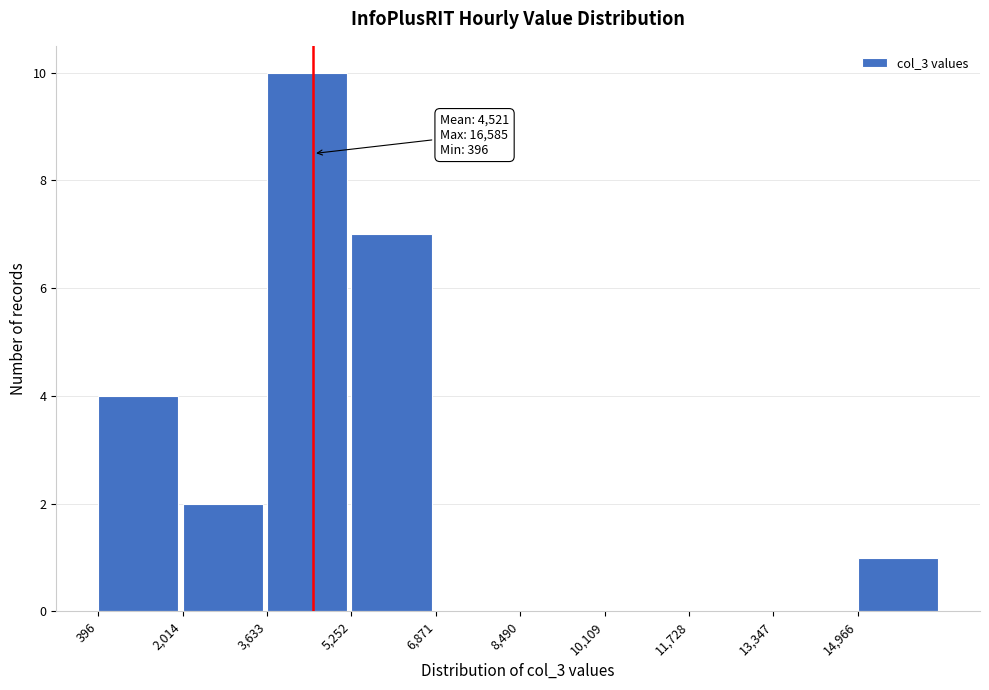

Which range on the x-axis has the tallest bar?

3600 to 5200